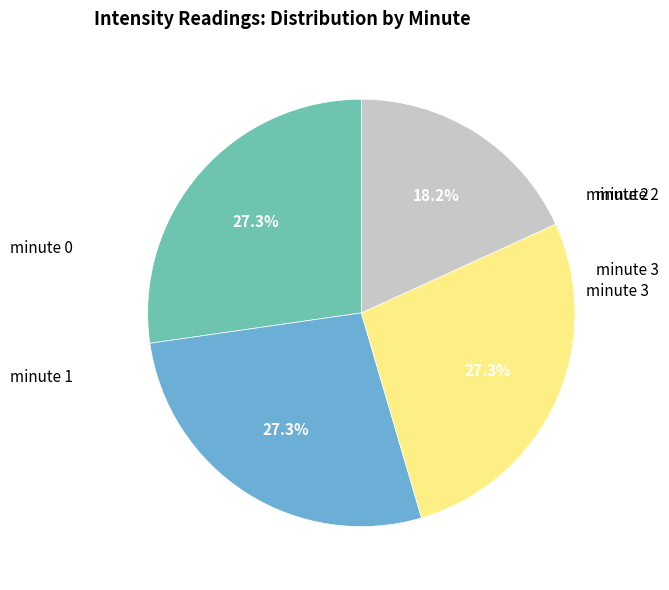

Is there a majority slice in this chart?

No